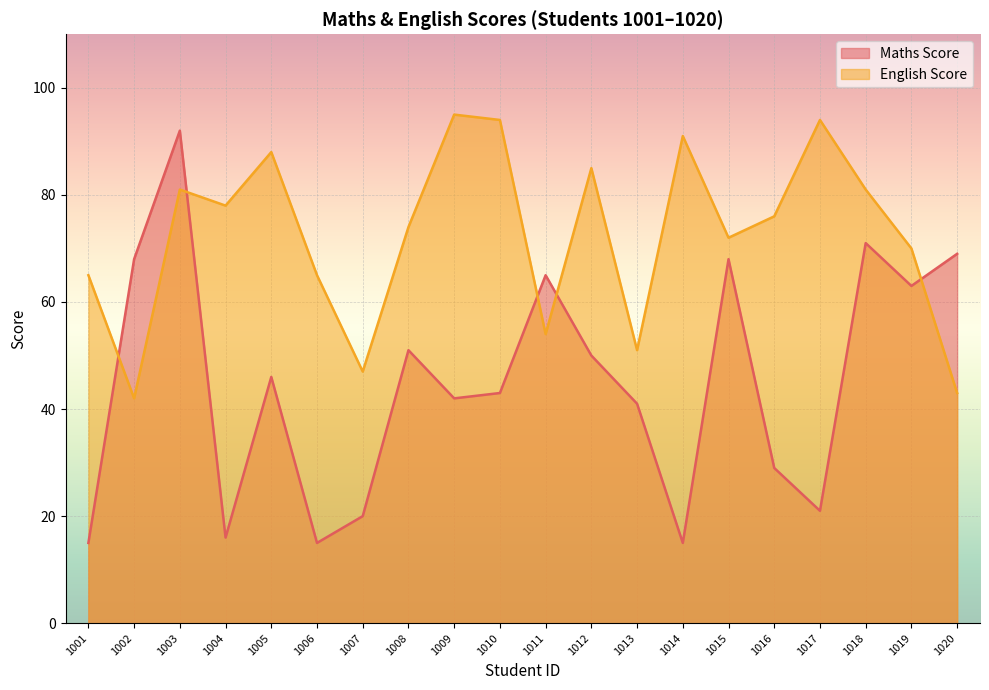

Which label corresponds to the smallest value in the chart?

1001